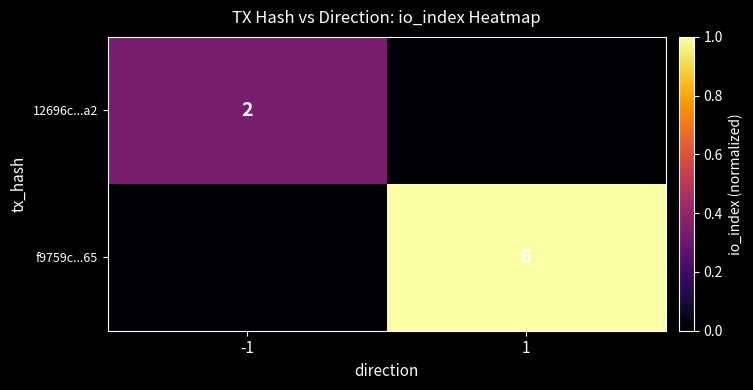

The value of f9759c...65 at 1 is 8. True or false?

False